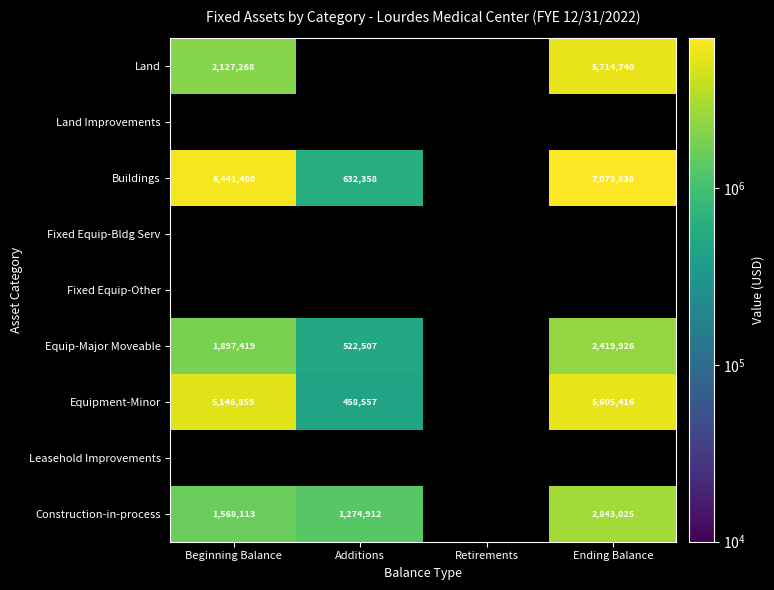

The Equip-Major Moveable series shows 1417493 at Ending Balance. True or false?

False